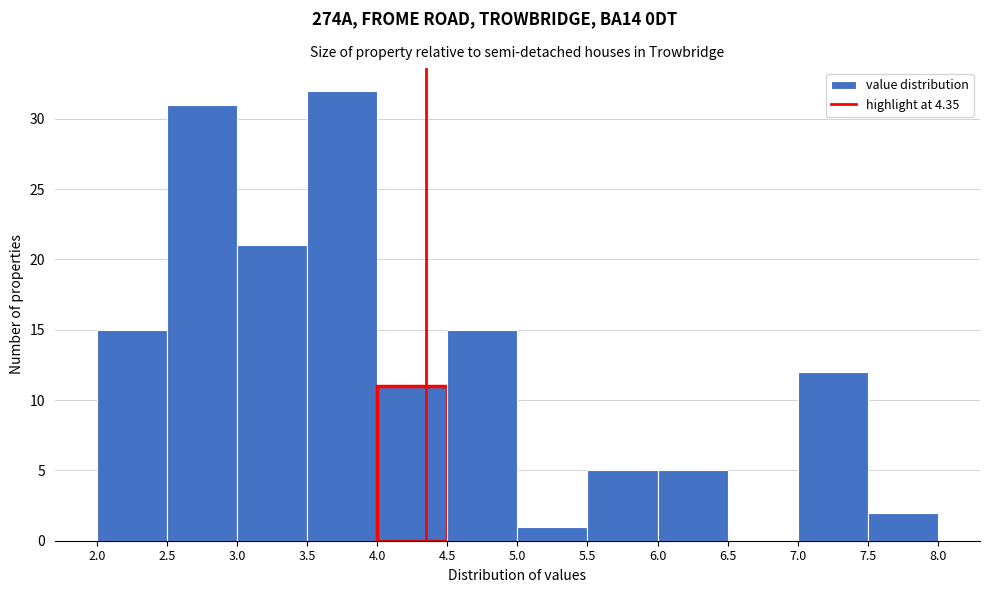

How tall is the bar that spans 5.5 to 6.0 on the x-axis? The values are not printed on the chart, so give them approximately, as read against the axis.

5